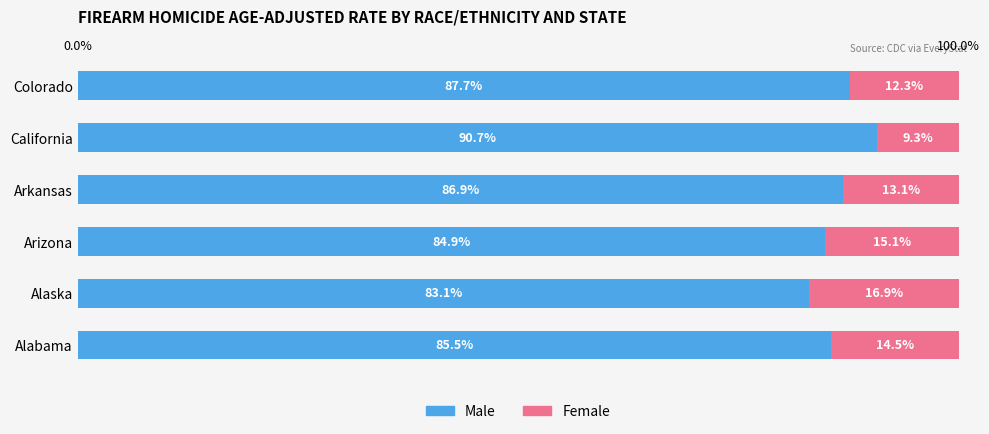

What are all the series names shown in the legend?

Male, Female